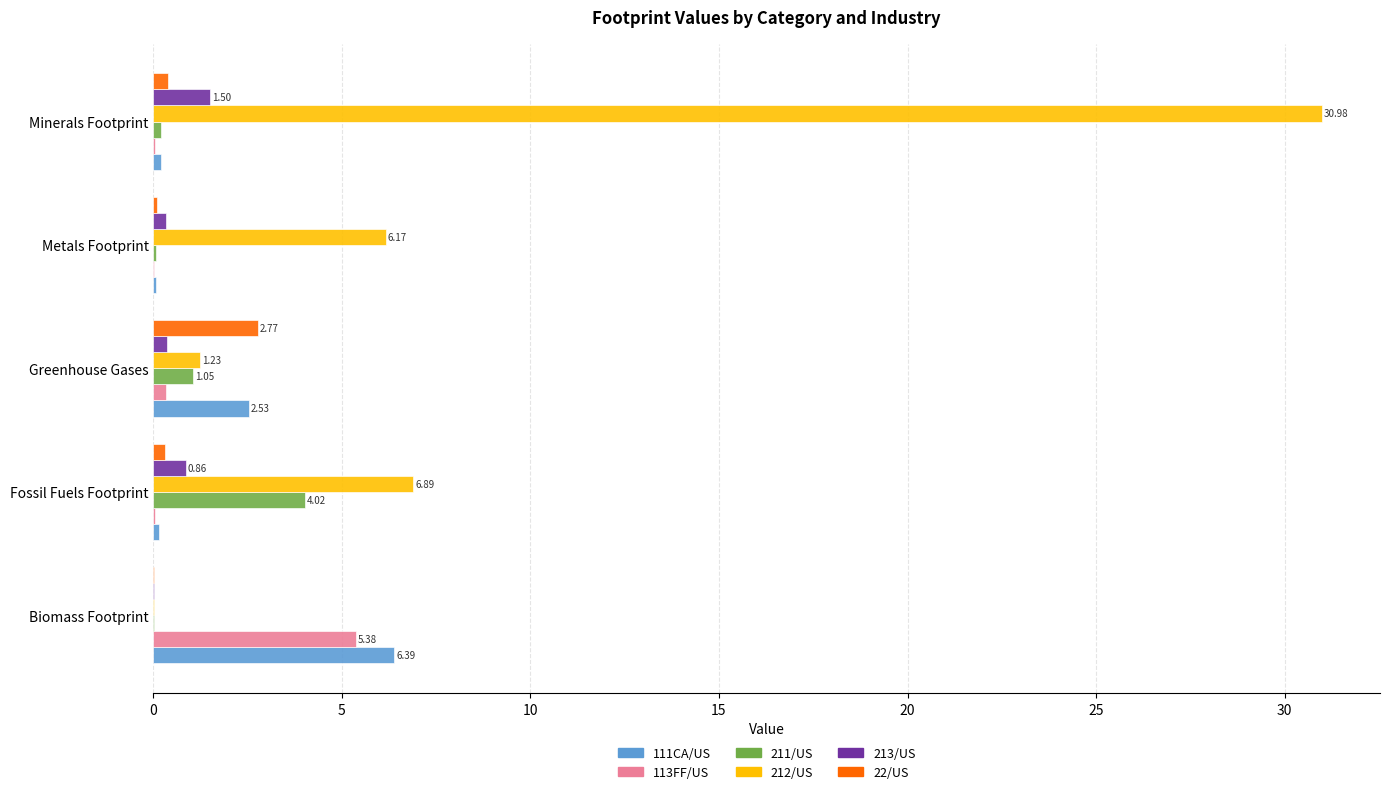

Count the number of categories in the chart.

5